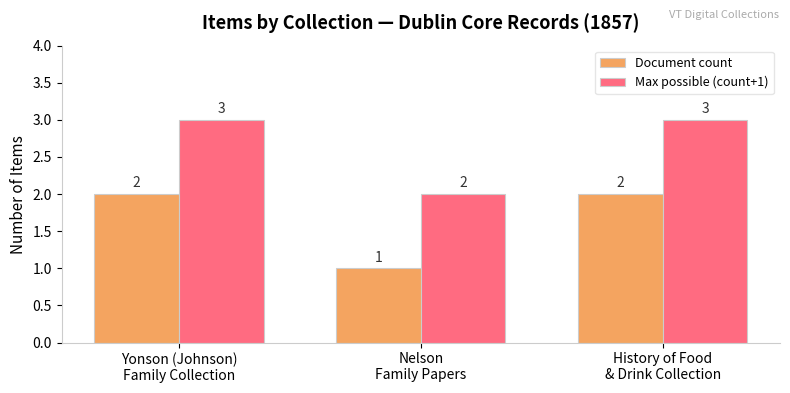

How many data points does each series have?

3